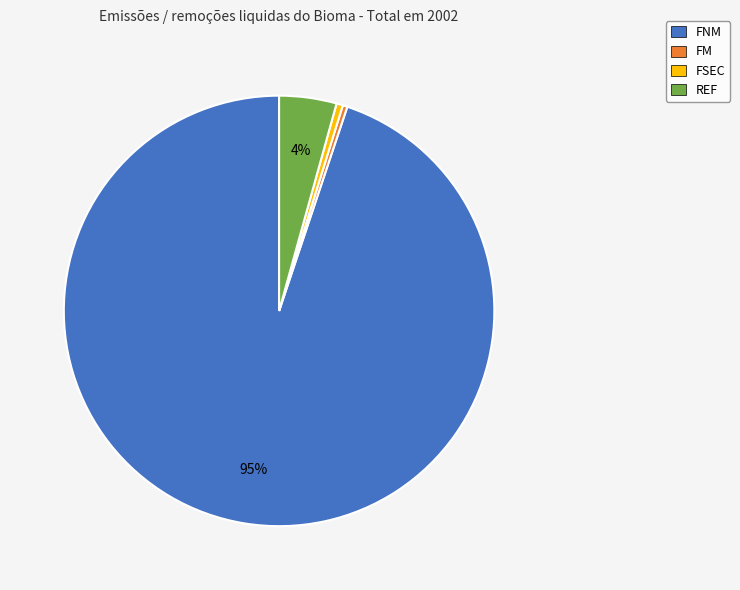

What is the largest slice in the pie chart?

FNM